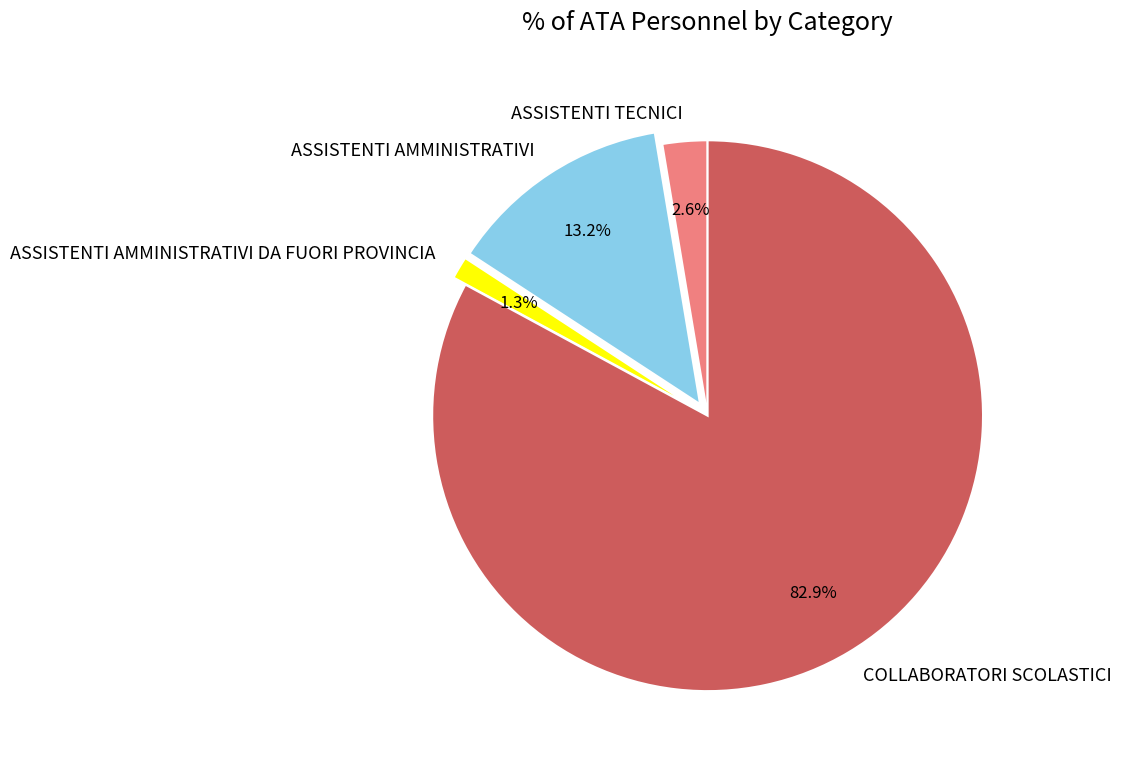

What is the largest slice in the pie chart?

COLLABORATORI SCOLASTICI